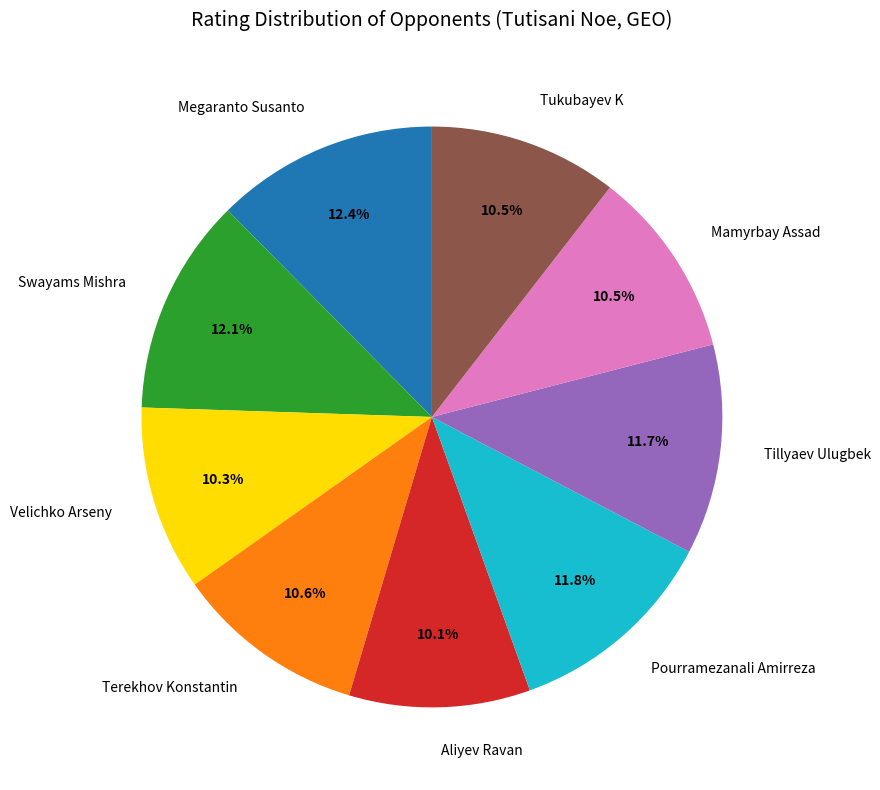

Is there any slice that represents more than half of the pie?

No